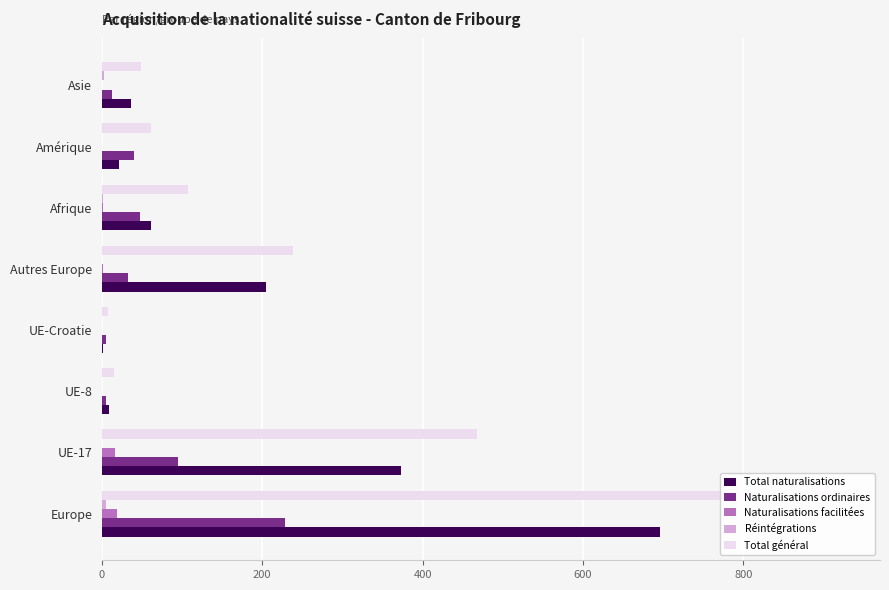

Which series changed the most between Autres Europe and Afrique?

Total naturalisations